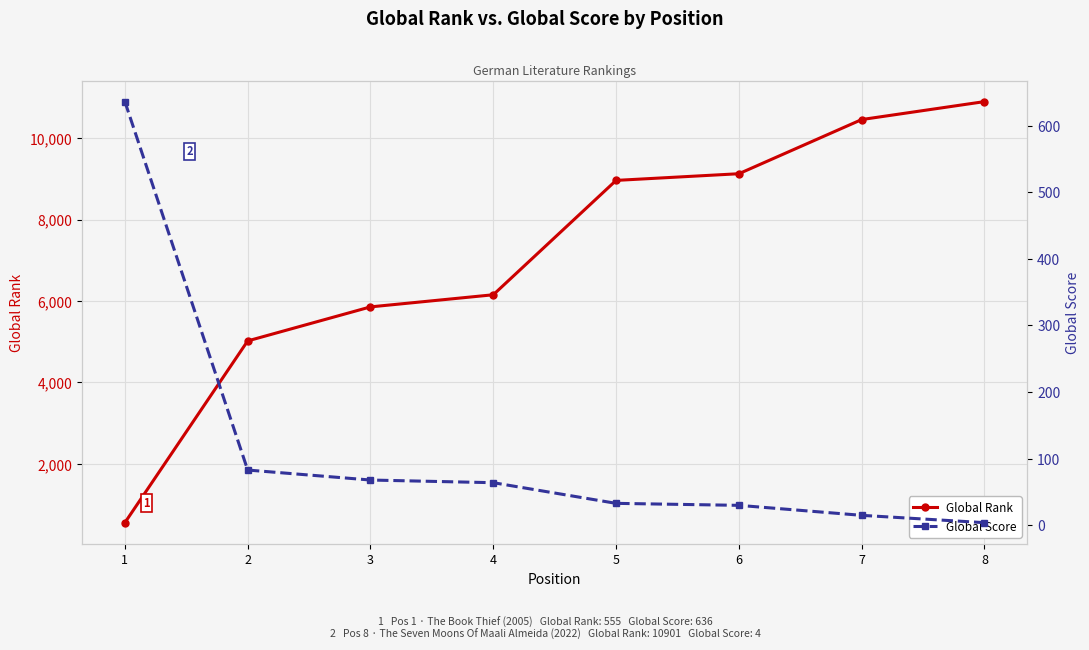

Which series has the largest total across all categories?

Global Rank